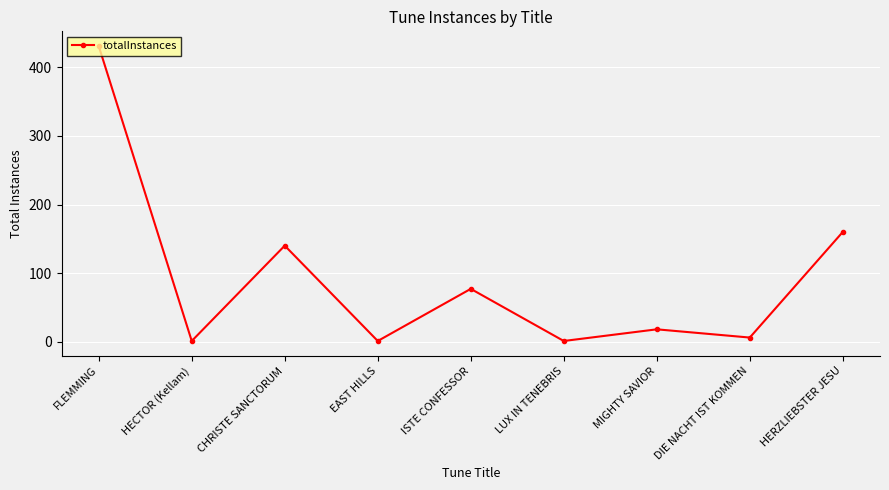

True or false: the data has more than 1 interior local peaks.

True